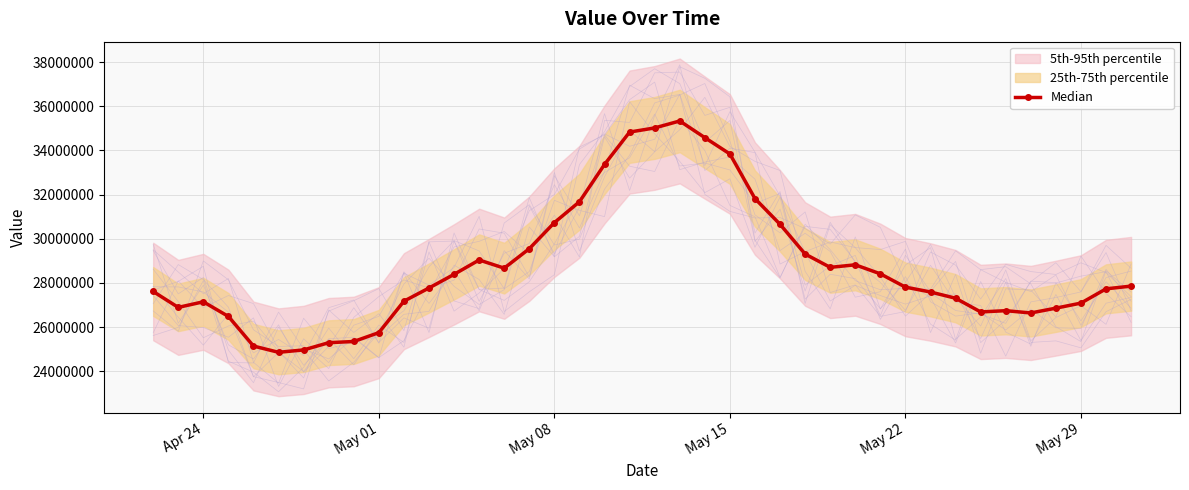

What is the maximum value for Median?

35330500.7